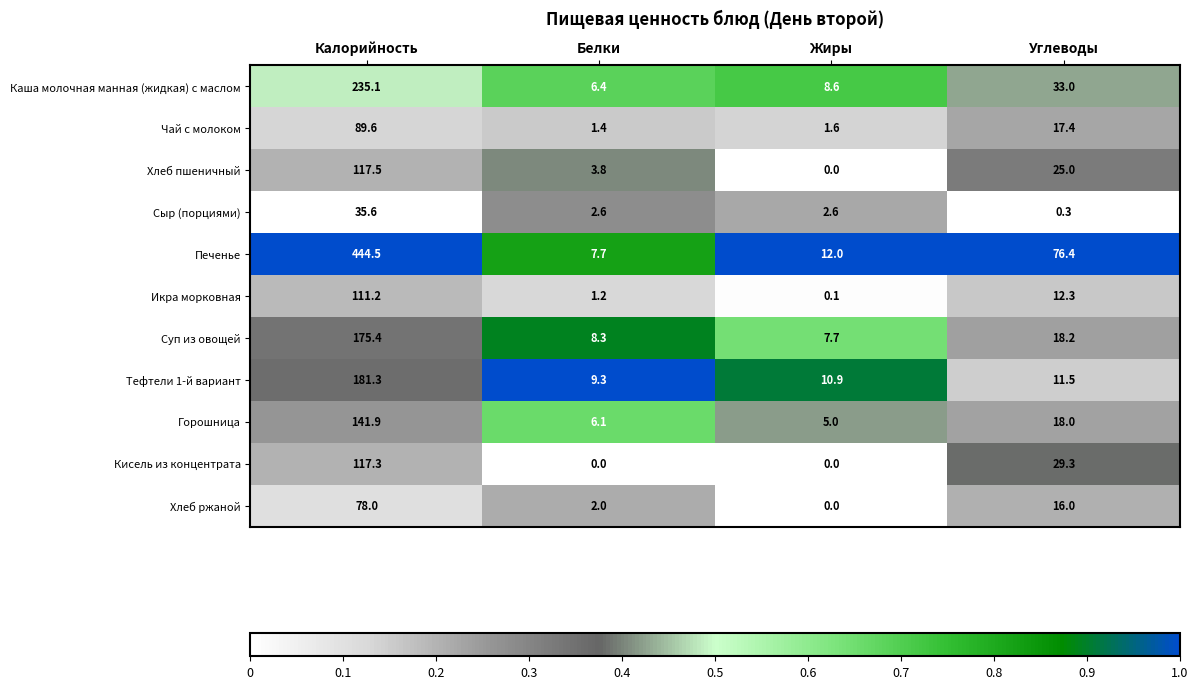

Which category has the highest value across all series?

Калорийность